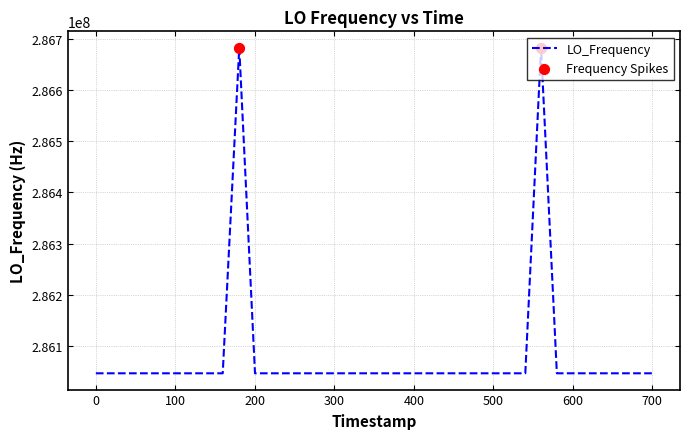

What is the greatest value displayed?

286682705.9